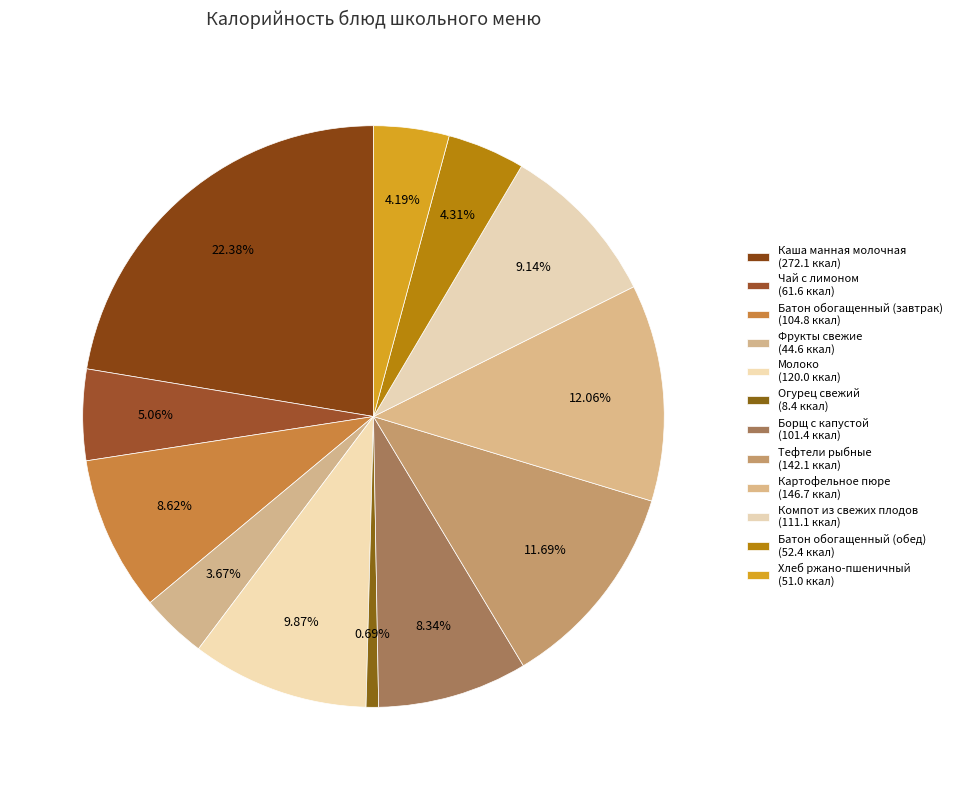

How many segments does this pie chart have?

12